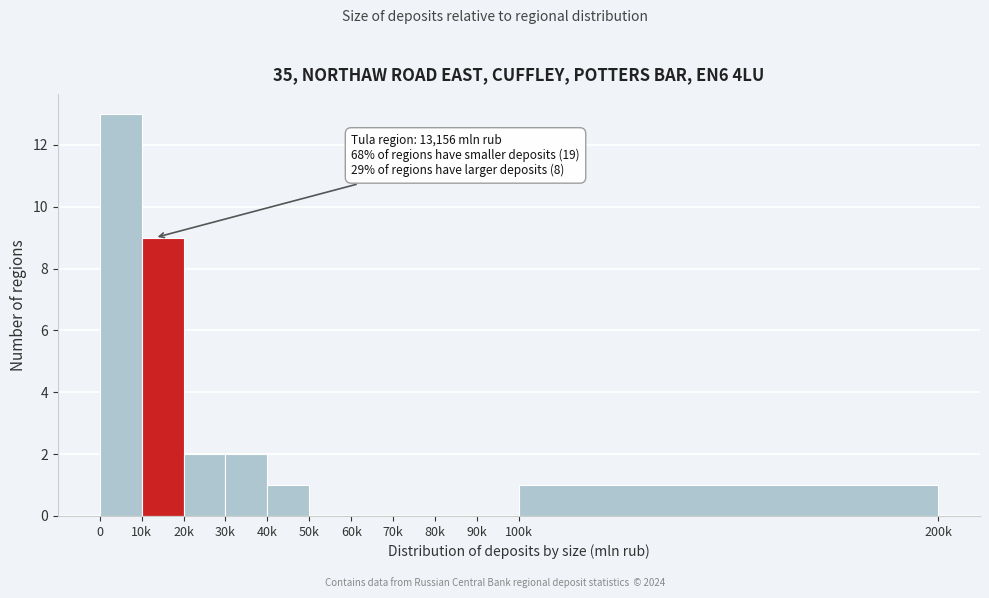

Reading left to right, what are all the values shown in this chart?

0=13	10k=9	20k=2	30k=2	40k=1	50k=0	60k=0	70k=0	80k=0	90k=0	100k=1